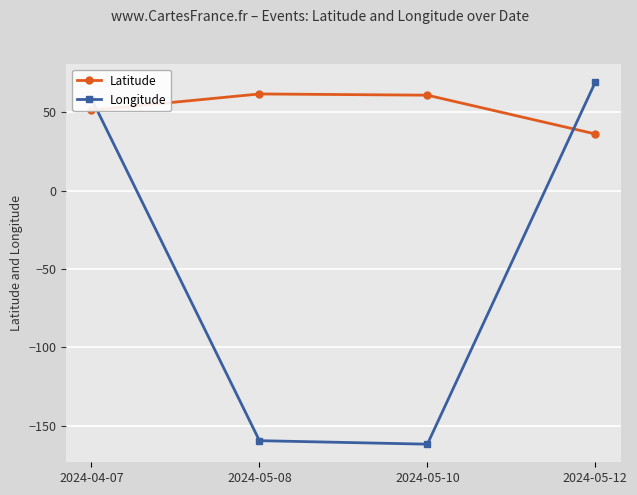

What is the sum of the Latitude values at 2024-05-12 and 2024-05-10?

96.9